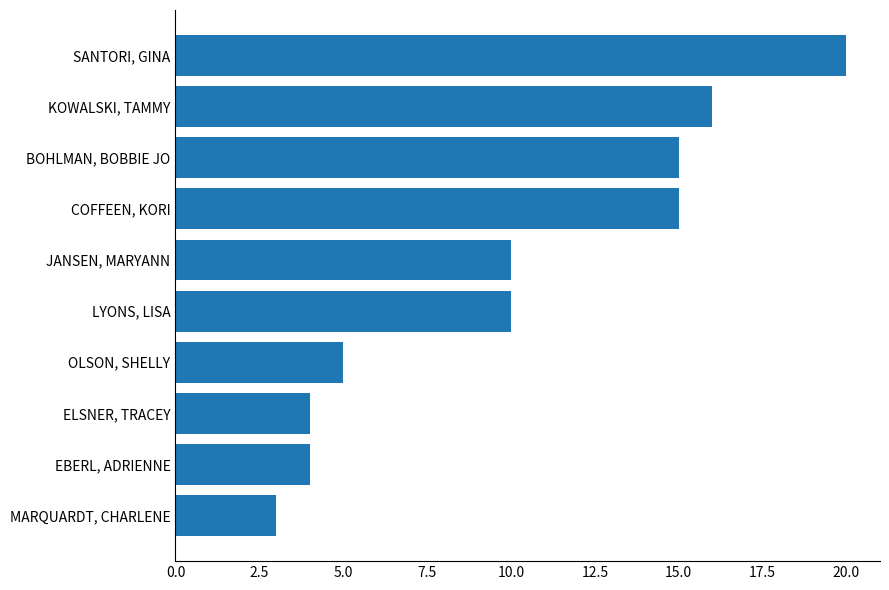

What is the smallest value displayed?

3